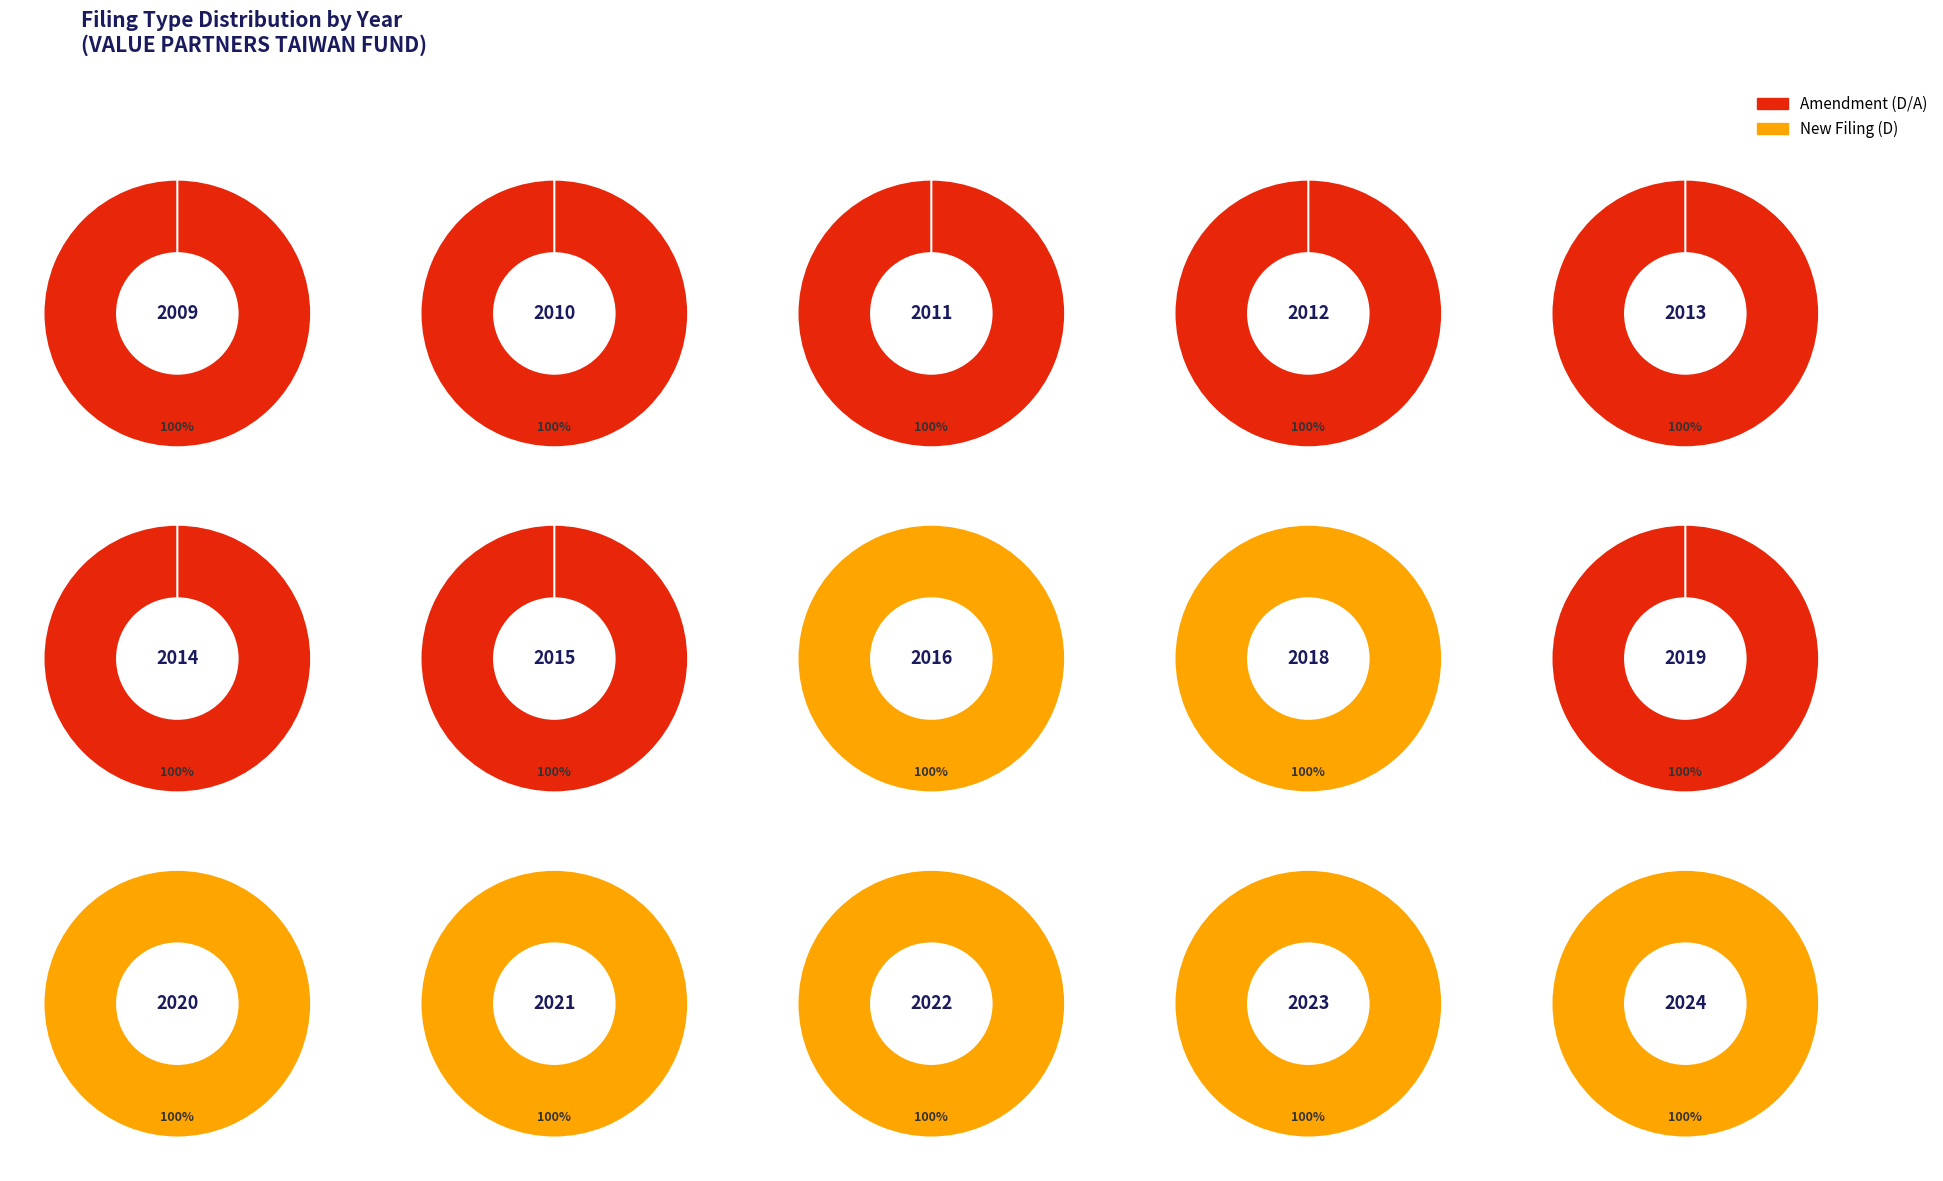

Rank the categories by New Filing (D) value from highest to lowest.

7, 8, 10, 11, 12, 13, 14, 0, 1, 2, 3, 4, 5, 6, 9